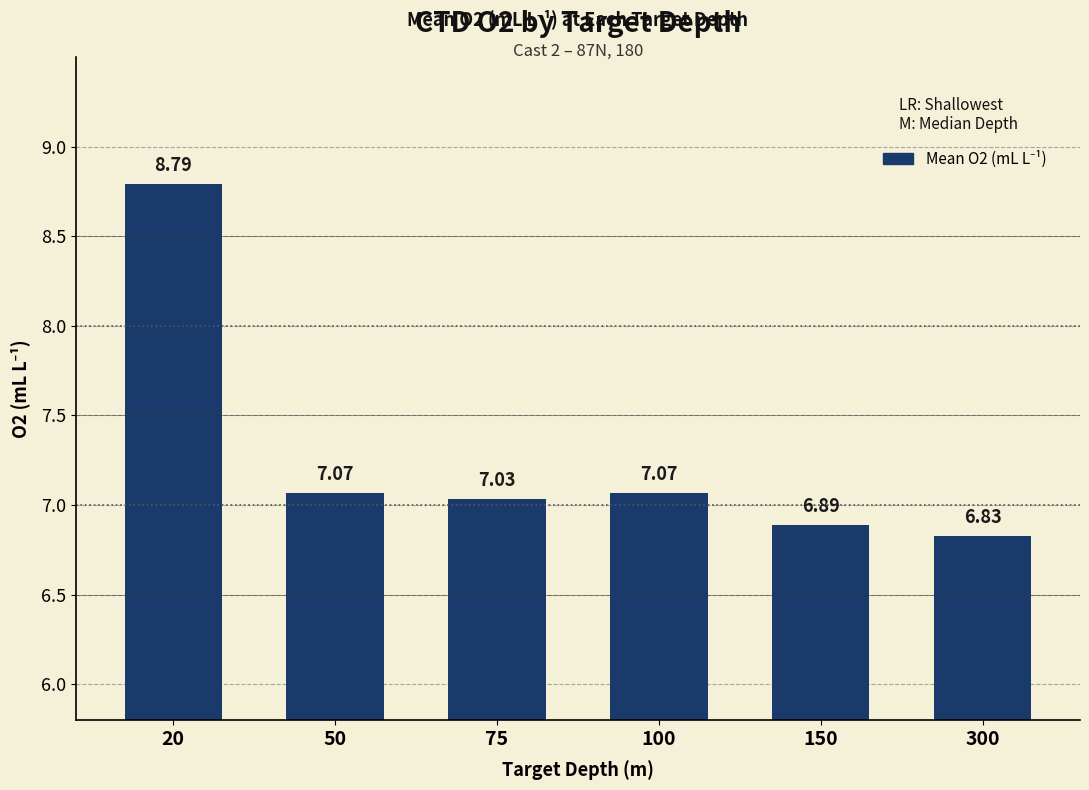

Which has a higher value, 100 or 75?

100